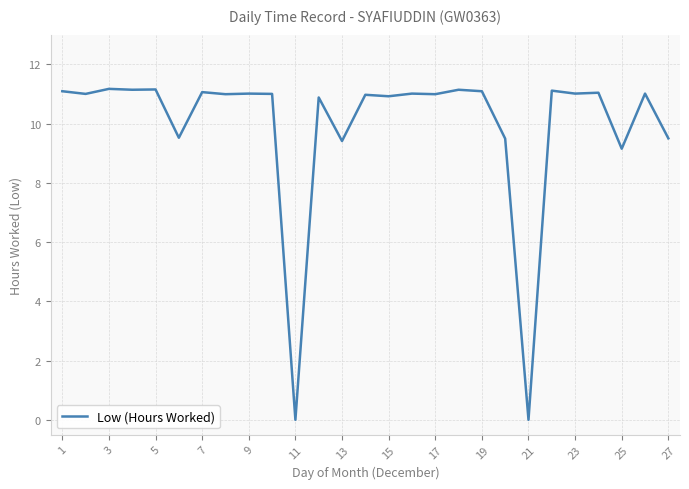

What is the greatest value displayed?

11.2